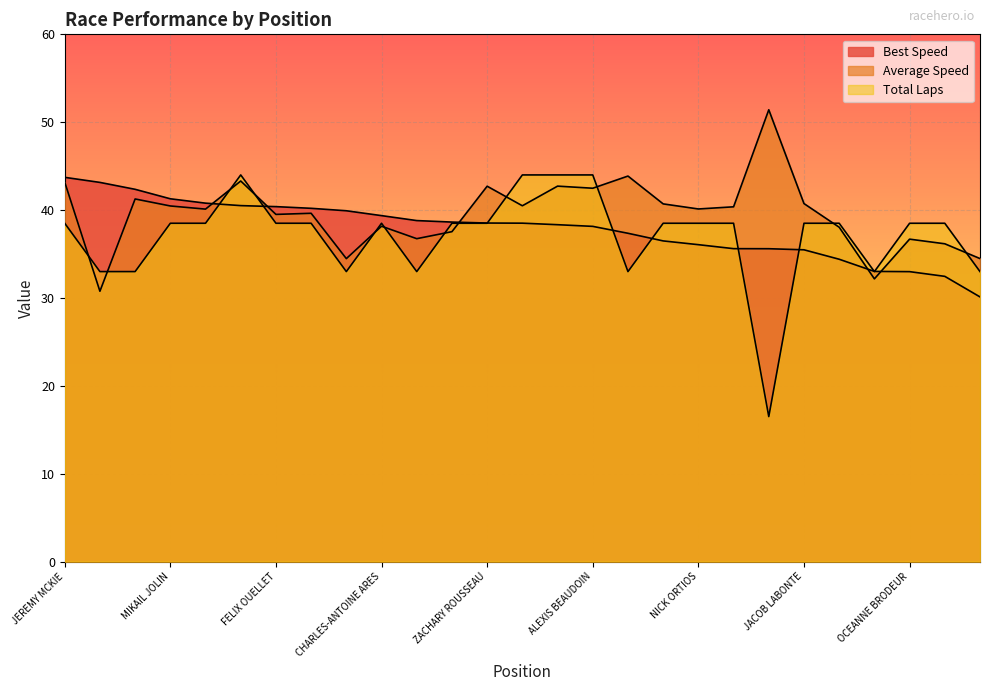

Count the number of categories in the chart.

27